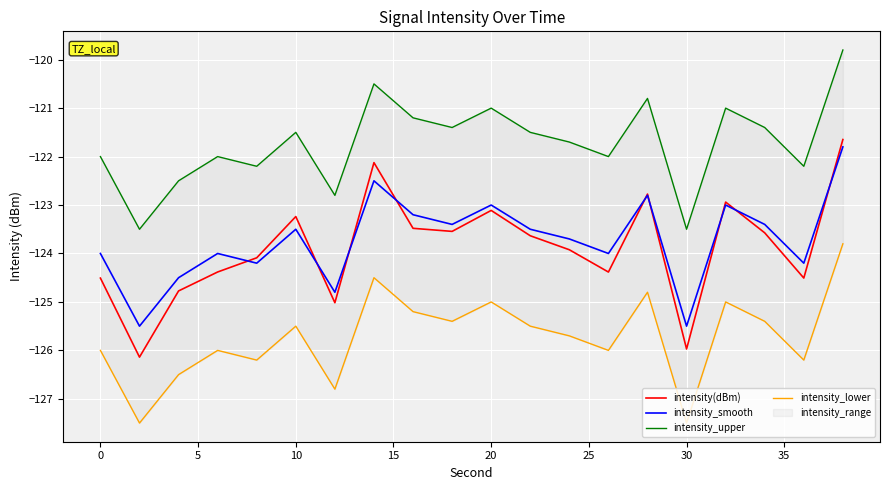

What is the maximum value for intensity_smooth?

-121.8